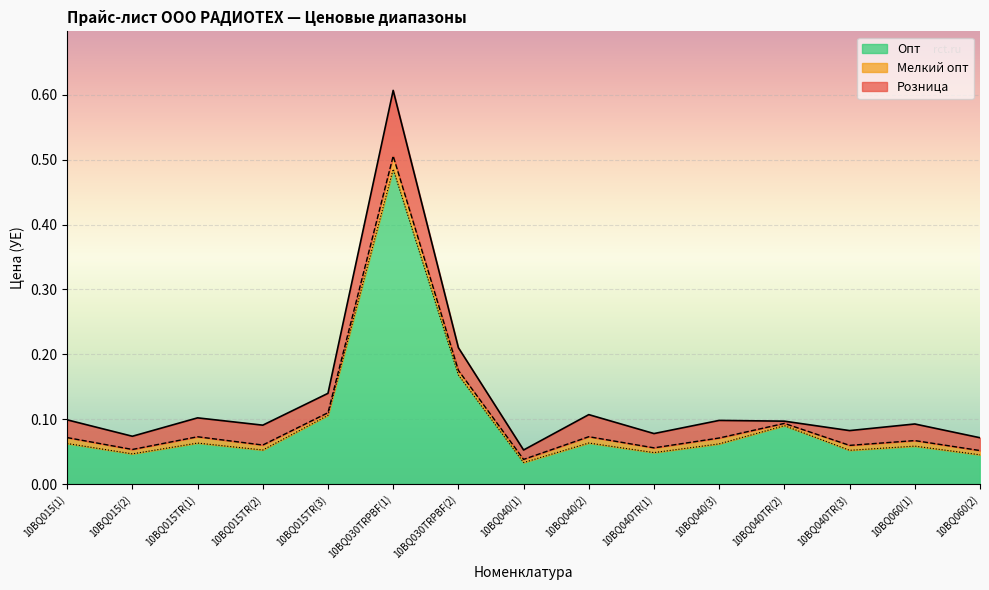

Between 10BQ060(1) and 10BQ040TR(3), which is larger?

10BQ060(1)